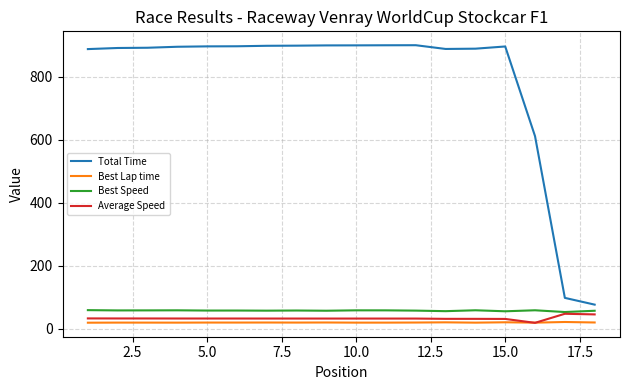

Which series has the largest total across all categories?

Total Time